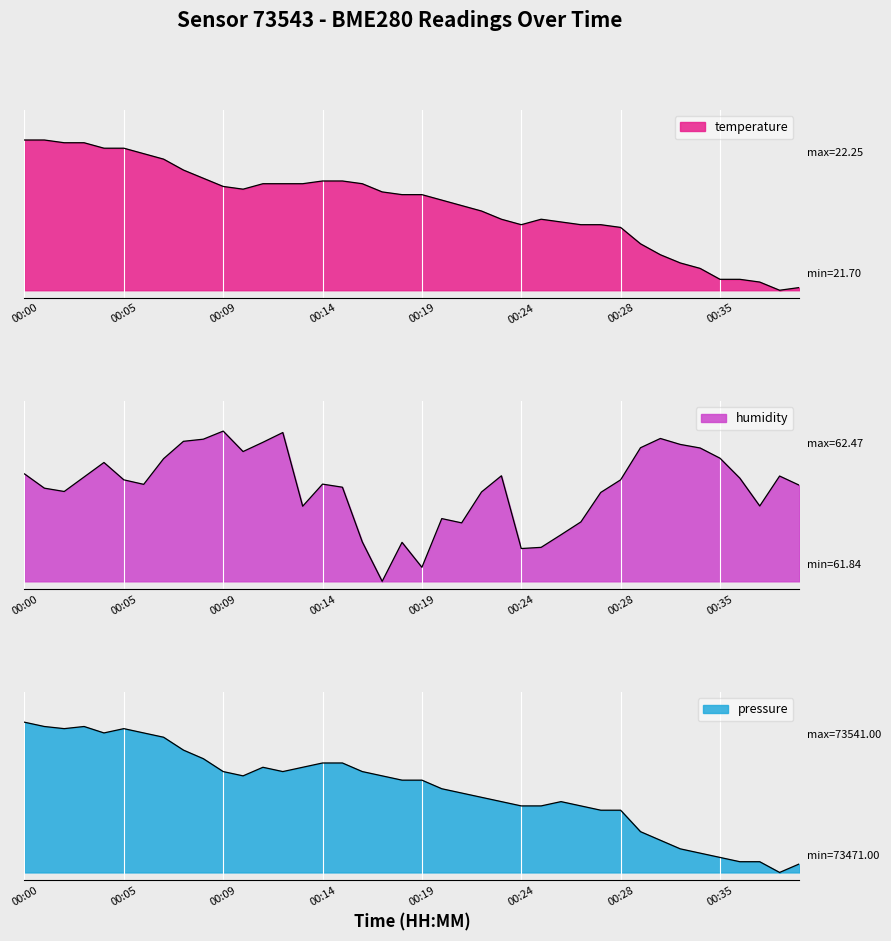

Does the chart display data point markers on the line(s)?

No